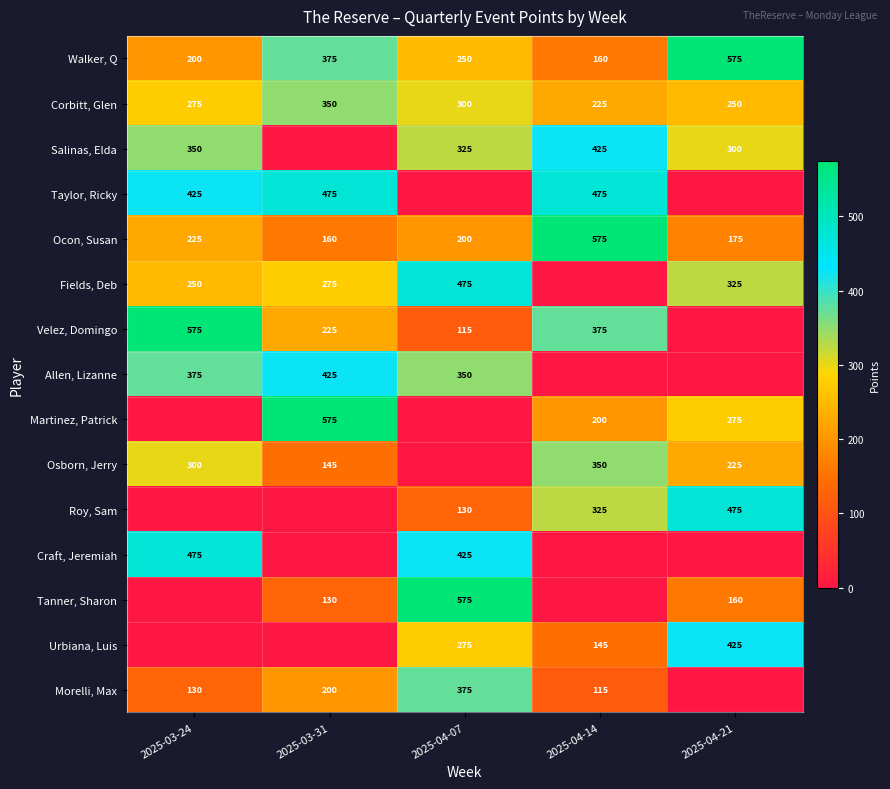

The value of Walker, Q at 2025-04-14 is 91. True or false?

False